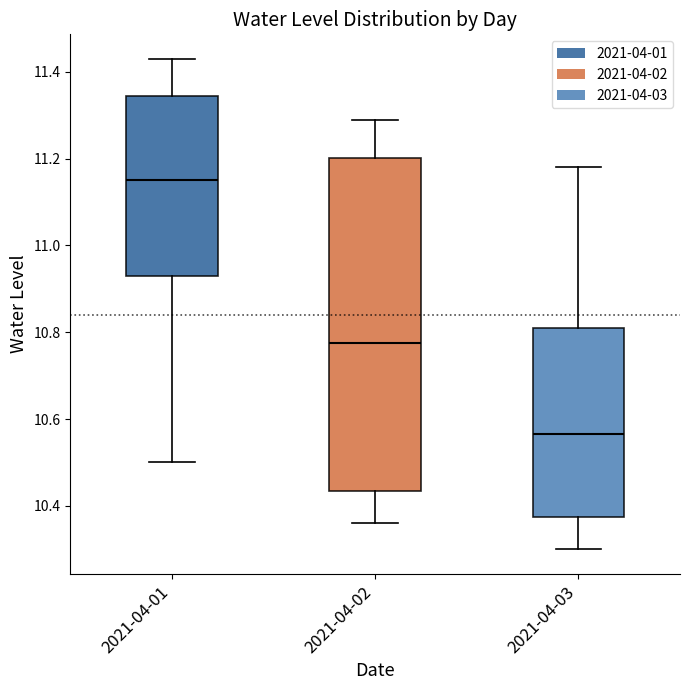

Reading left to right, transcribe this box plot: for each box, give where its median line is, the range the box spans, and where its two whiskers end, as read against the y-axis. The values are not printed on the chart, so give them approximately, as read against the axis.

2021-04-01: median 11.16, box 10.94 to 11.34, whiskers 10.50 to 11.44
2021-04-02: median 10.78, box 10.44 to 11.20, whiskers 10.36 to 11.30
2021-04-03: median 10.56, box 10.38 to 10.82, whiskers 10.30 to 11.18